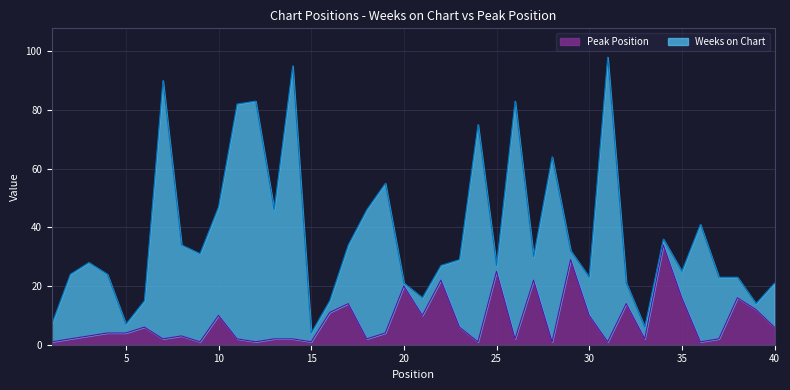

At which category does the chart reach its minimum across all series?

1